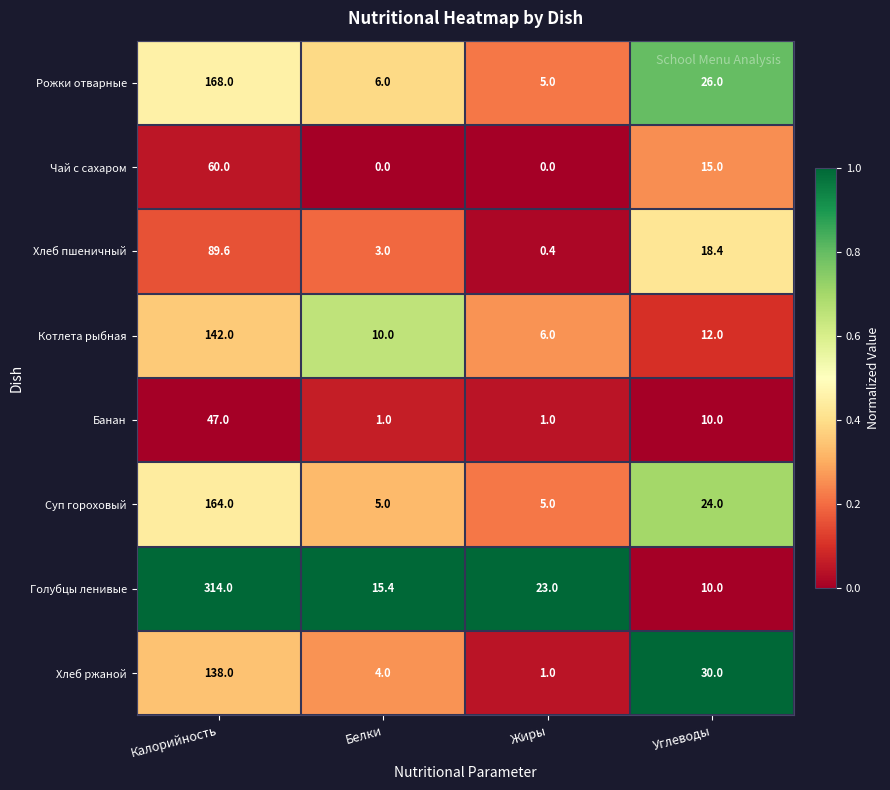

Which category has the highest value across all series?

Калорийность